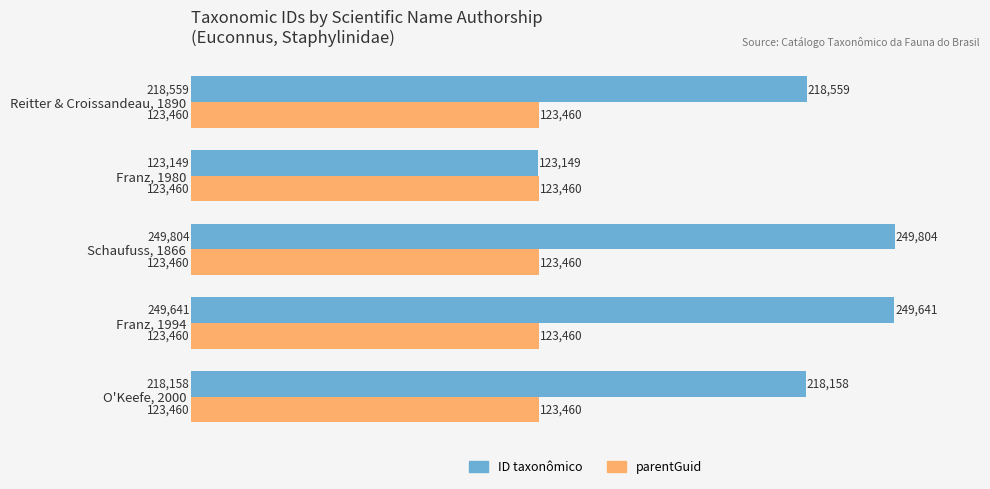

What is the average value of the ID taxonômico series?

211862